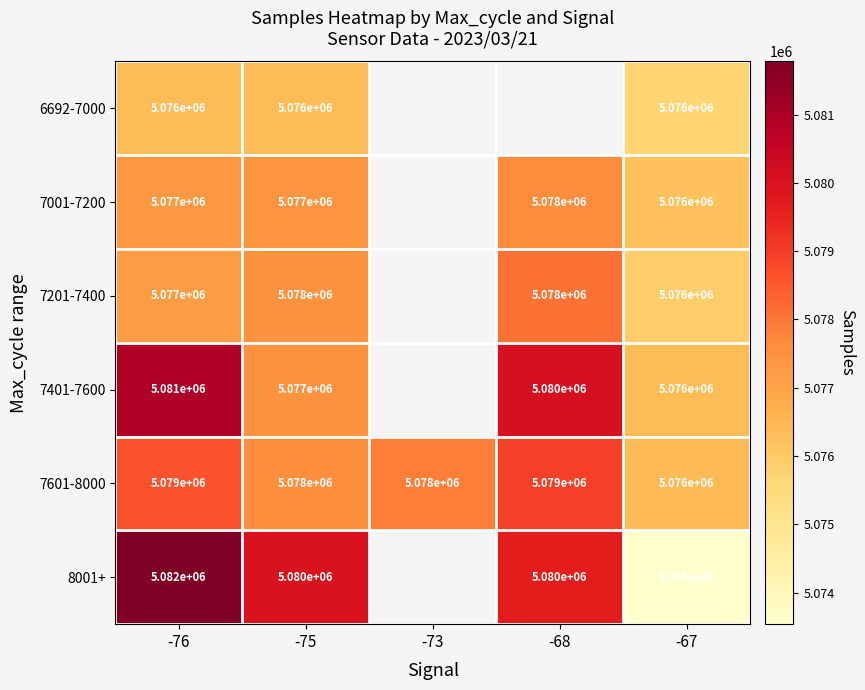

At which category is the sum across all series the highest?

-76